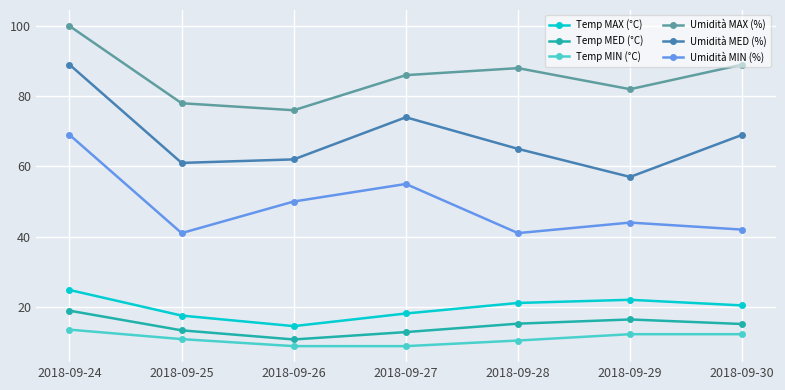

True or false: Temp MED (°C) and Umidità MAX (%) cross at least once.

False